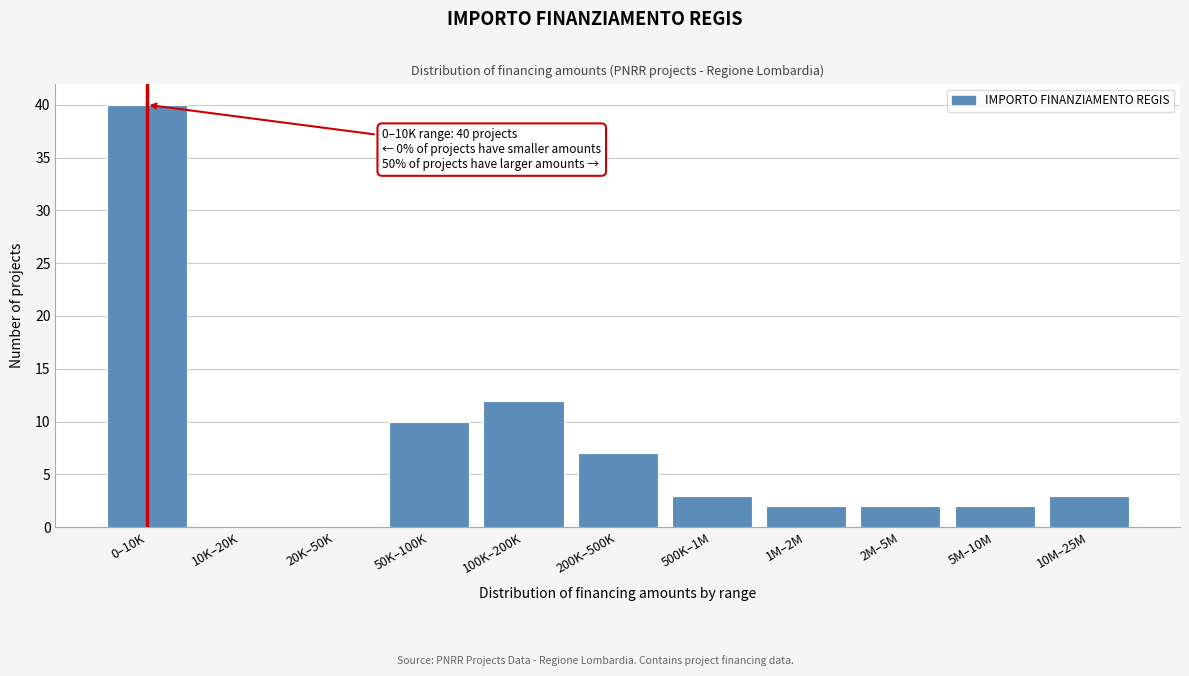

Reading left to right, list all the values displayed in this chart.

0–10K=40	10K–20K=0	20K–50K=0	50K–100K=10	100K–200K=12	200K–500K=7	500K–1M=3	1M–2M=2	2M–5M=2	5M–10M=2	10M–25M=3